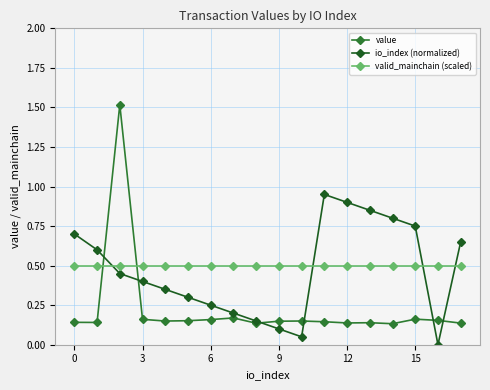

List the series in order of their peak value, highest first.

value, io_index (normalized), valid_mainchain (scaled)